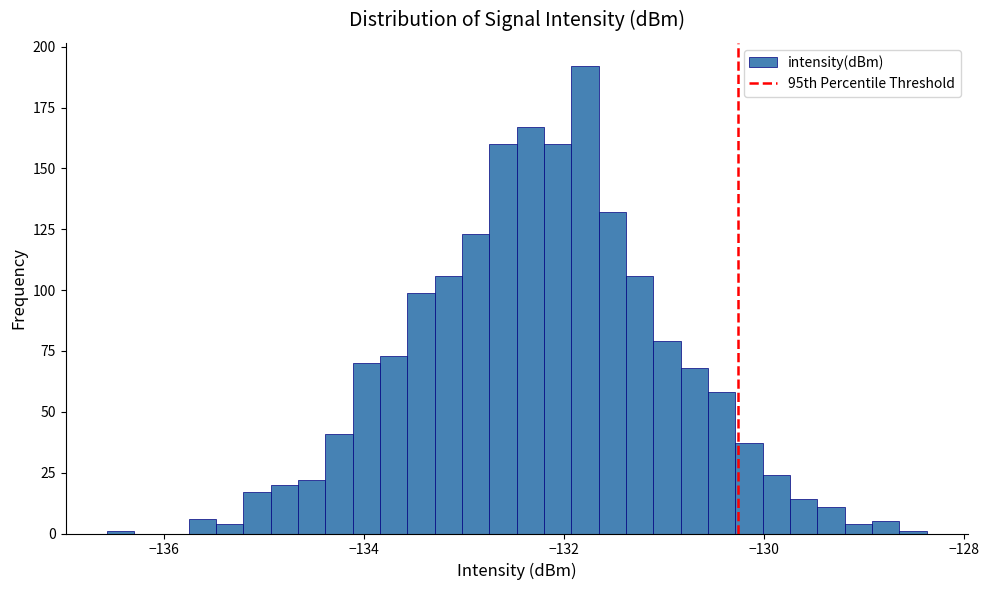

Around what value on the x-axis is the tallest bar? Give the approximate position of its centre, as read against the axis.

-131.8